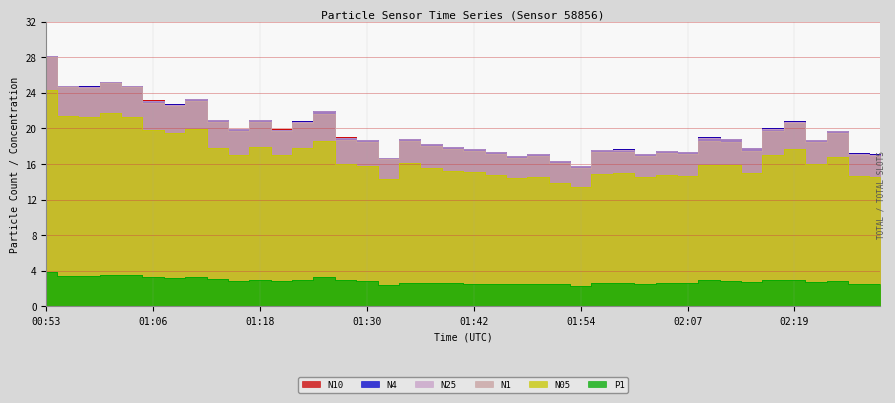

Which category has the highest value in the N05 series?

00:53